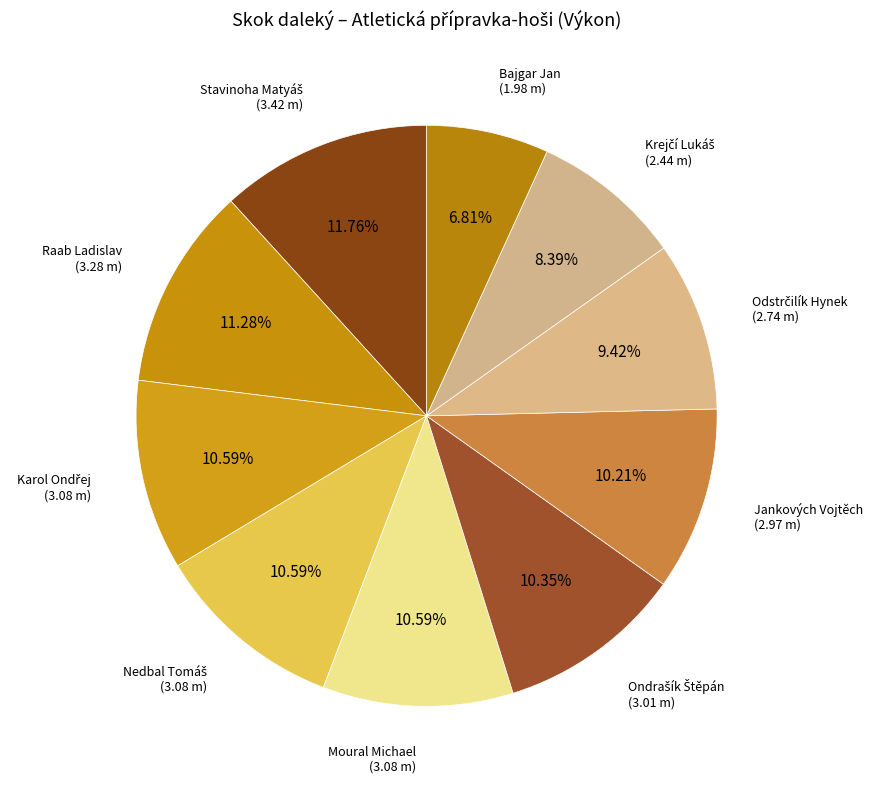

To the nearest percent, what percentage of the pie is Moural Michael?

11%